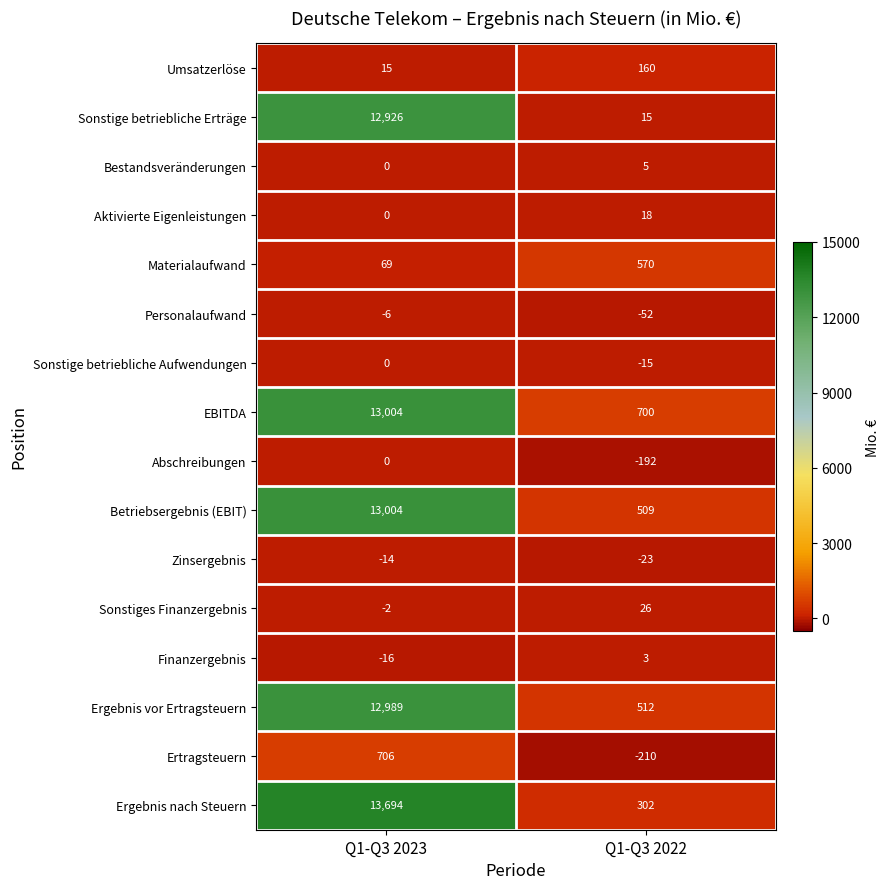

The Materialaufwand series shows 570 at Q1-Q3 2022. True or false?

True